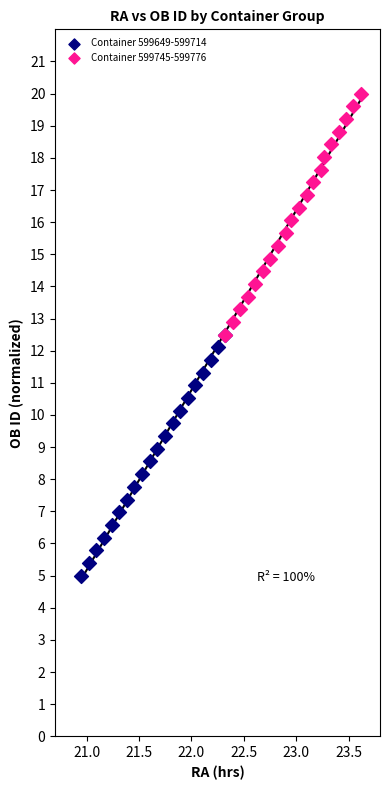

Which series contains the lowest Y value?

Container 599649-599714